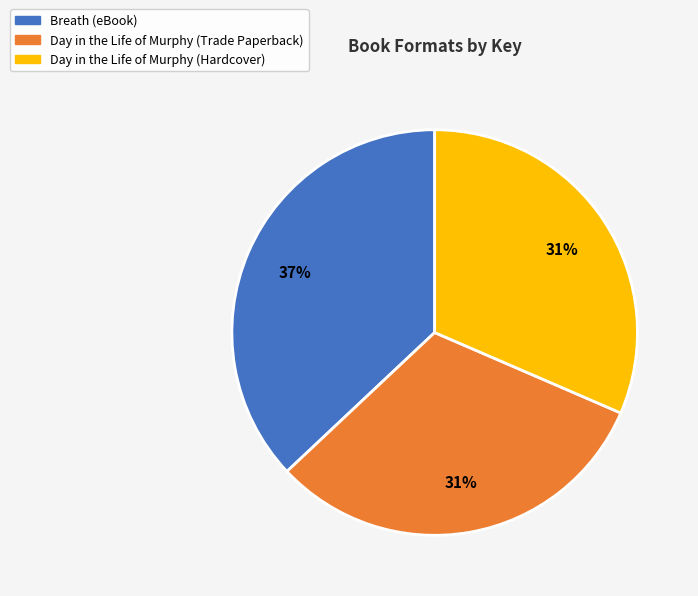

To the nearest percent, what is the average slice percentage?

33%